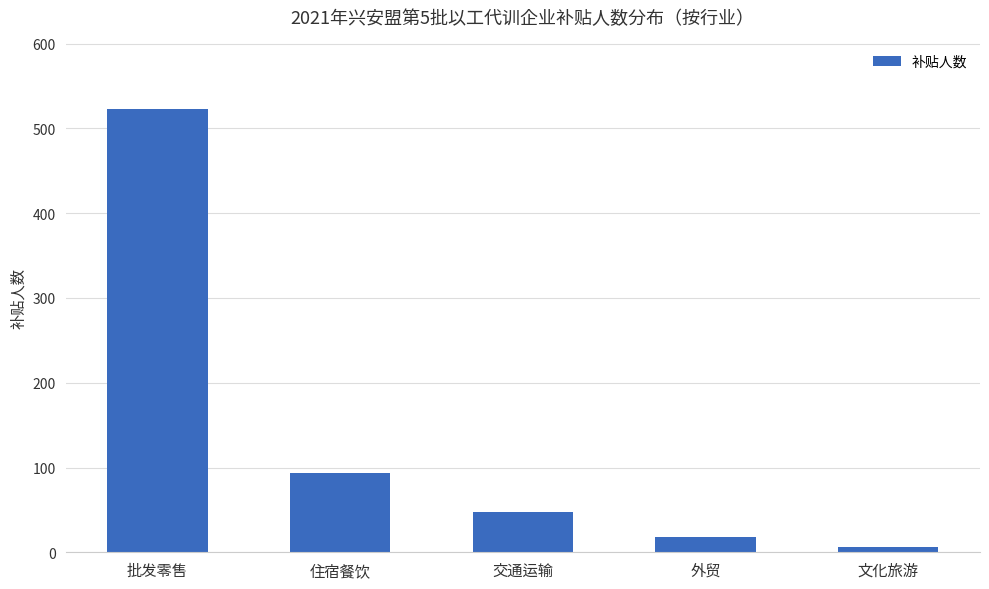

Which category has the lowest value across all series?

文化旅游